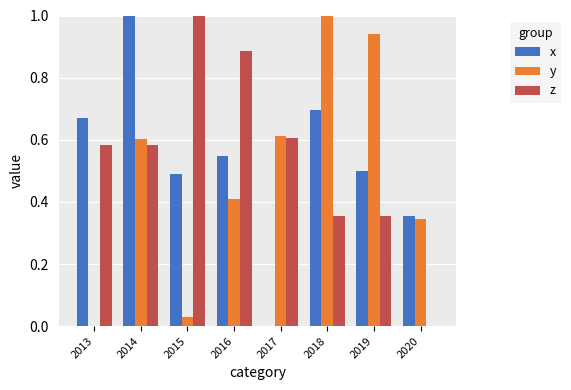

At which label does x reach its peak?

2014